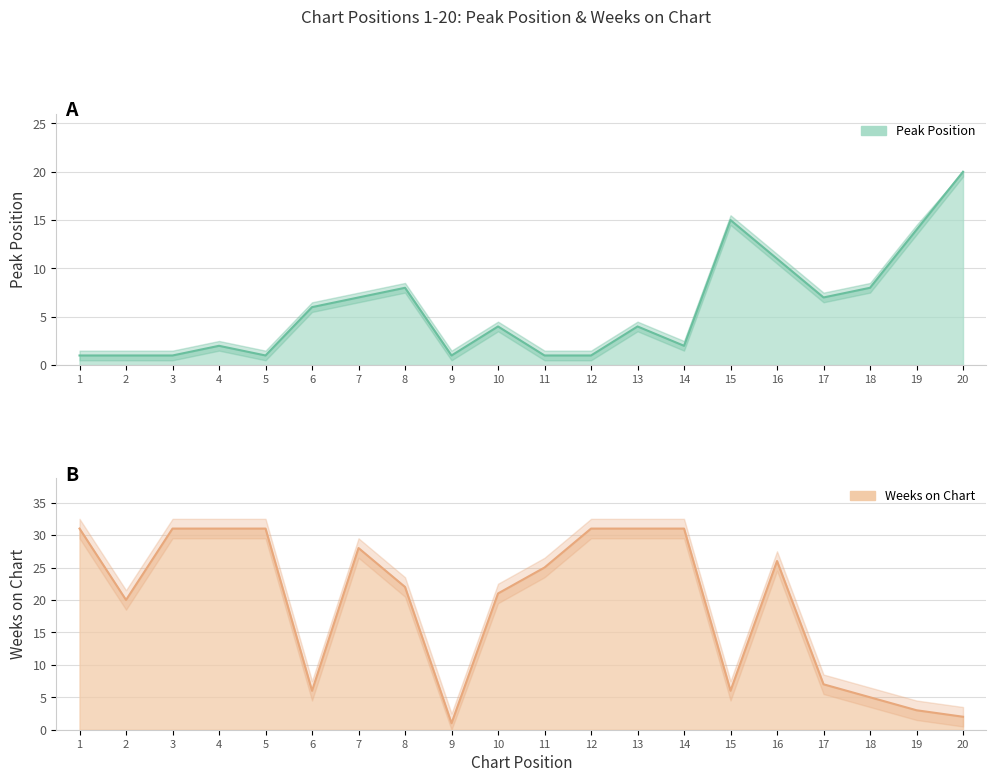

Rank the series by their average value, from highest to lowest.

Weeks on Chart, Peak Position